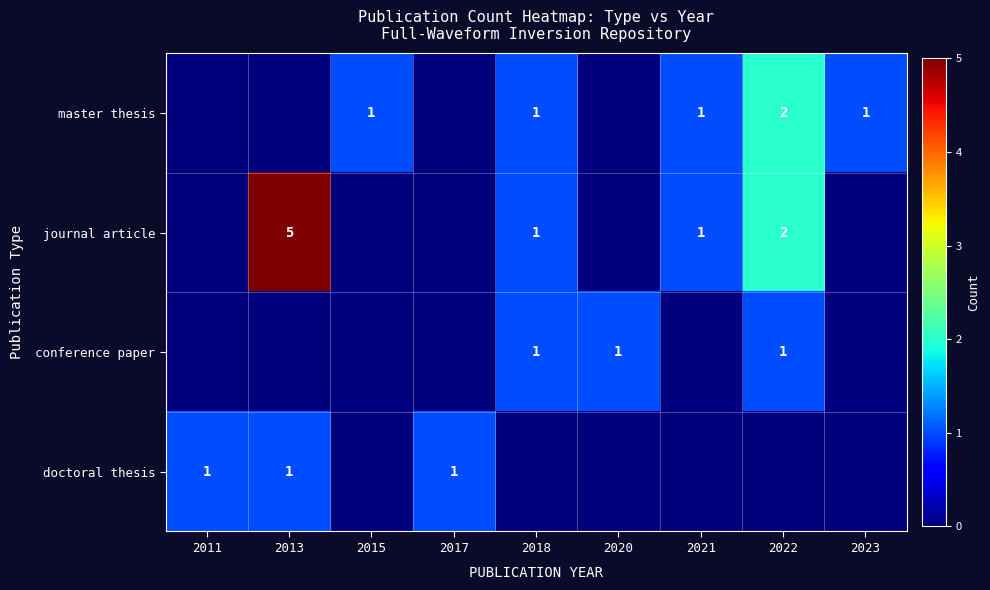

The value of journal article at 2013 is 5. True or false?

True